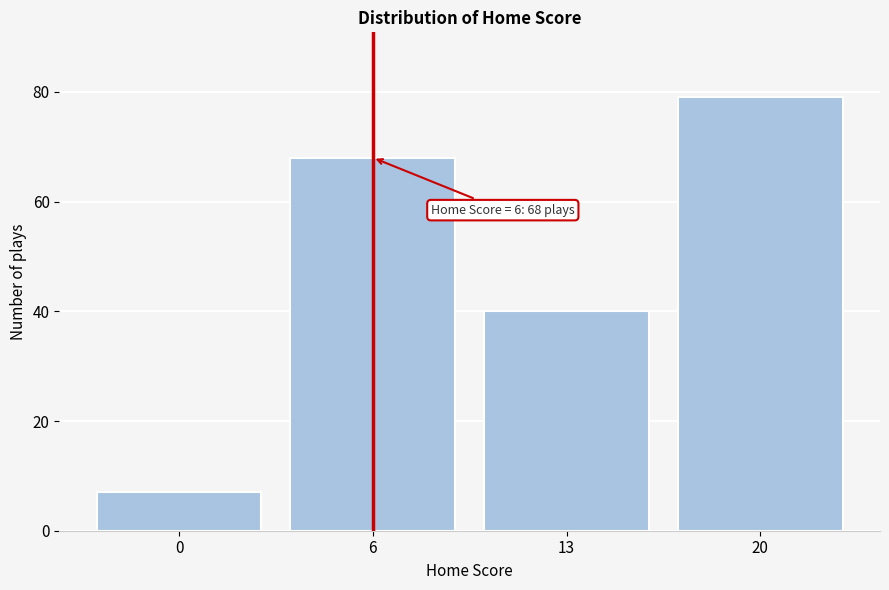

Reading right to left, list all the values displayed in this chart.

20=79	13=40	6=68	0=7